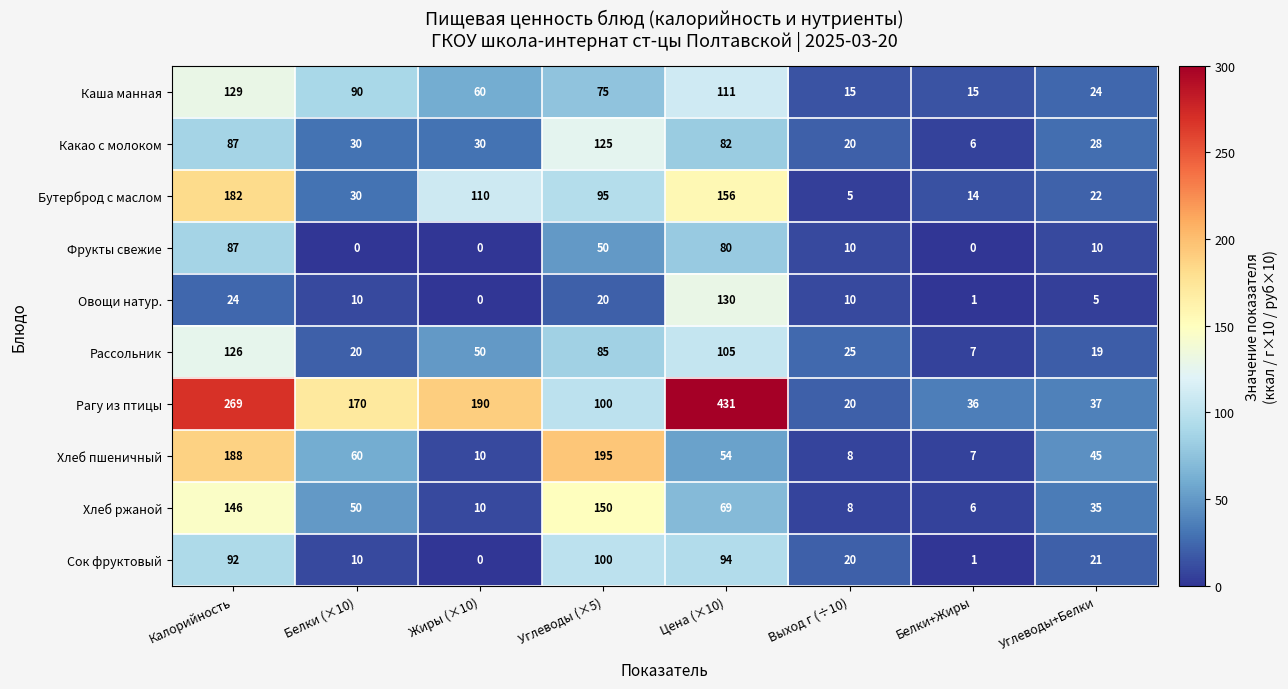

What value does the Фрукты свежие series have at Углеводы+Белки?

10